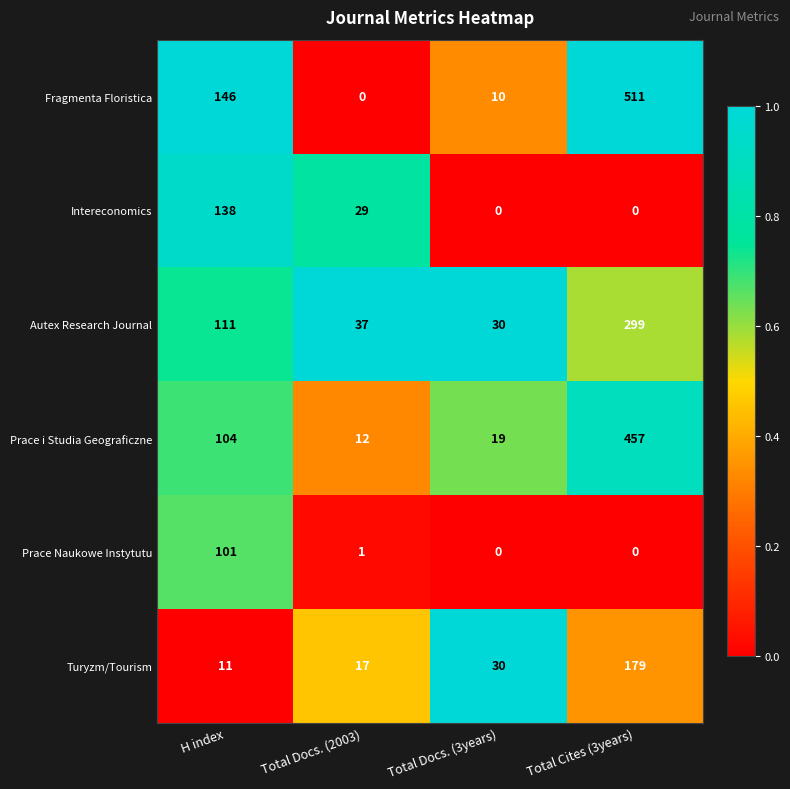

Reading left to right, what are all the values shown in this chart?

Fragmenta Floristica: 146	0	10	511
Intereconomics: 138	29	0	0
Autex Research Journal: 111	37	30	299
Prace i Studia Geograficzne: 104	12	19	457
Prace Naukowe Instytutu: 101	1	0	0
Turyzm/Tourism: 11	17	30	179